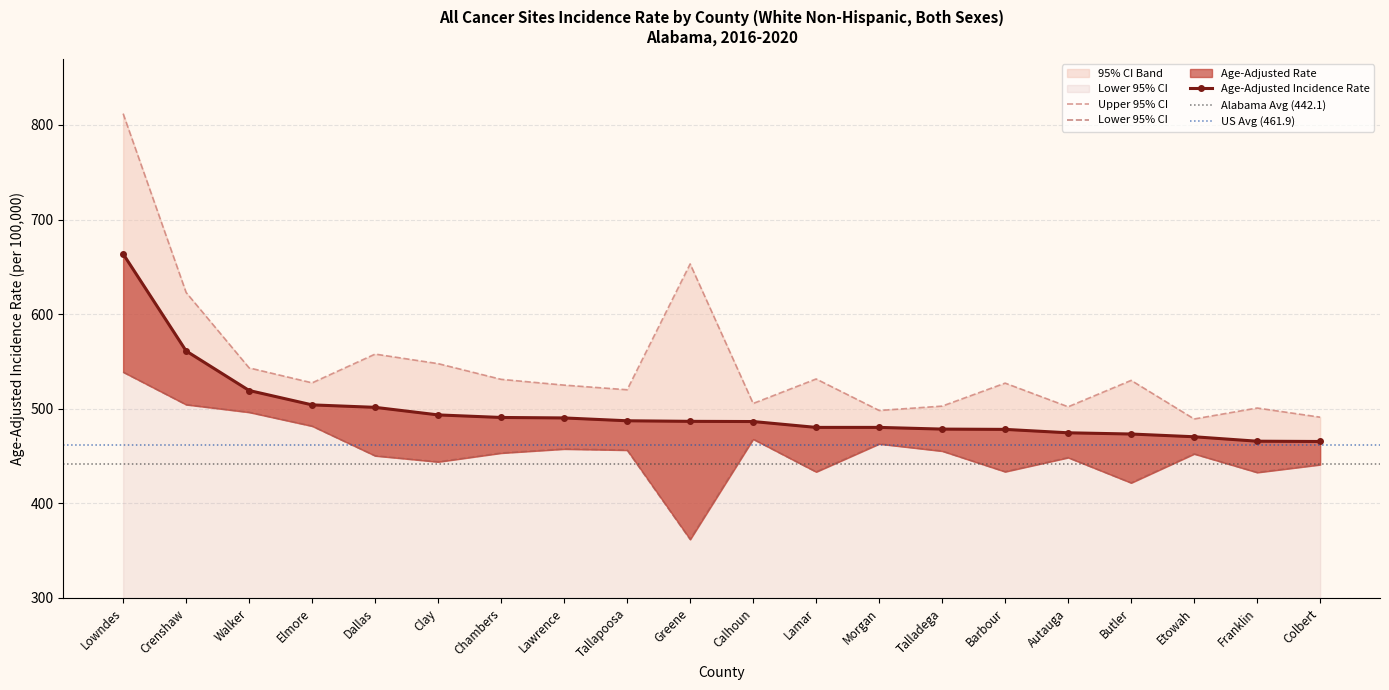

Rank the categories by Age-Adjusted Rate value from highest to lowest.

Lowndes, Crenshaw, Walker, Elmore, Dallas, Clay, Chambers, Lawrence, Tallapoosa, Greene, Calhoun, Lamar, Morgan, Talladega, Barbour, Autauga, Butler, Etowah, Franklin, Colbert